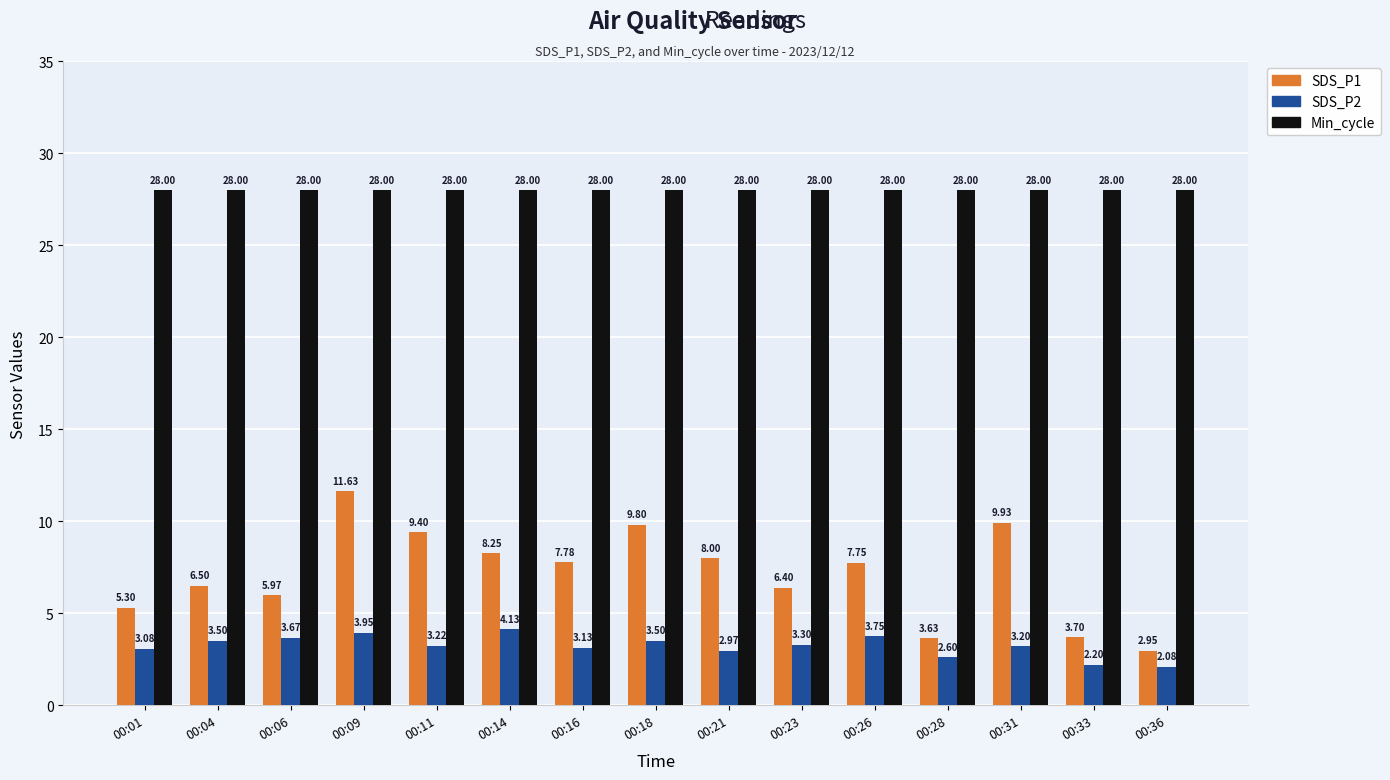

What is the total value across all series at 00:33?

33.9